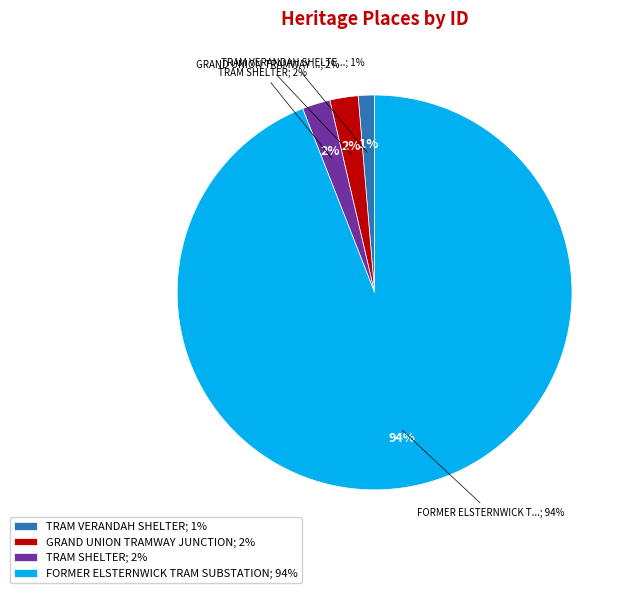

To the nearest percent, what is the difference between the TRAM VERANDAH SHELTER and GRAND UNION TRAMWAY JUNCTION slice percentages?

1%